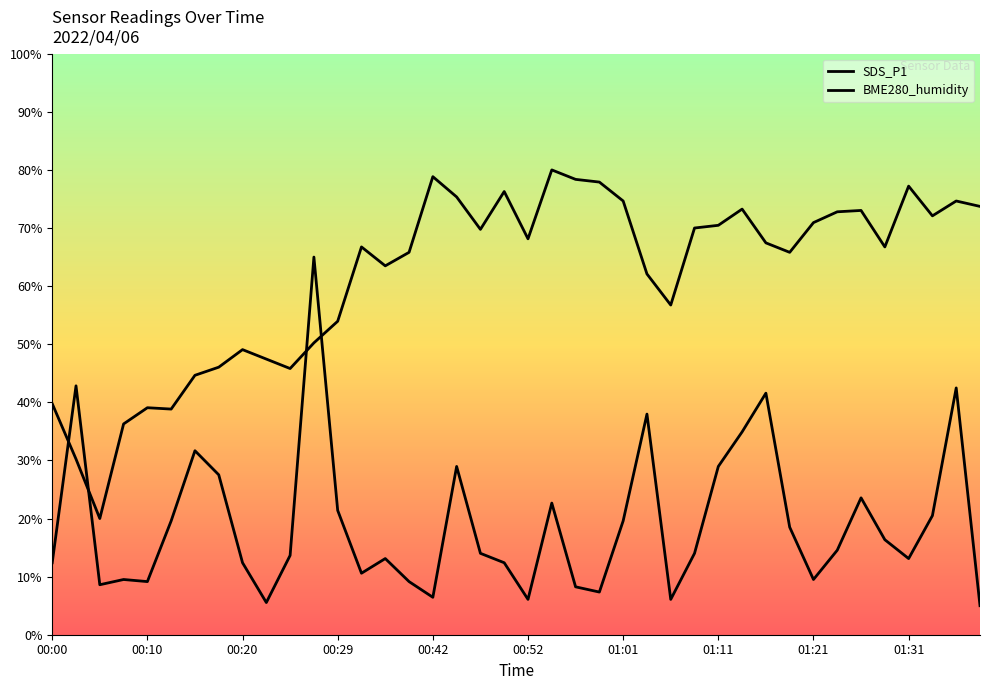

What is the sum of the SDS_P1 values at 01:18 and 01:35?

61.0